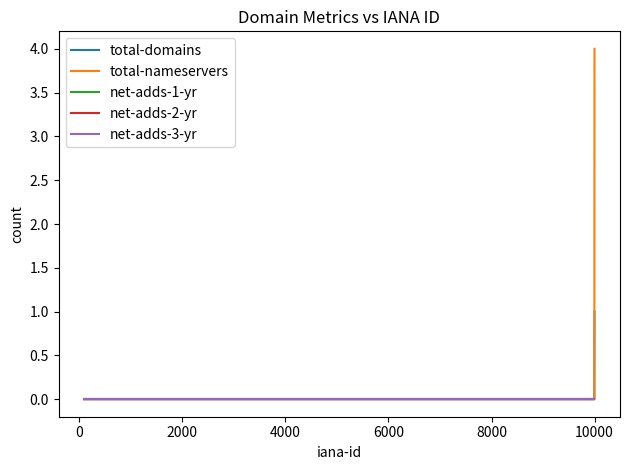

At how many categories does at least one series exceed 2?

1